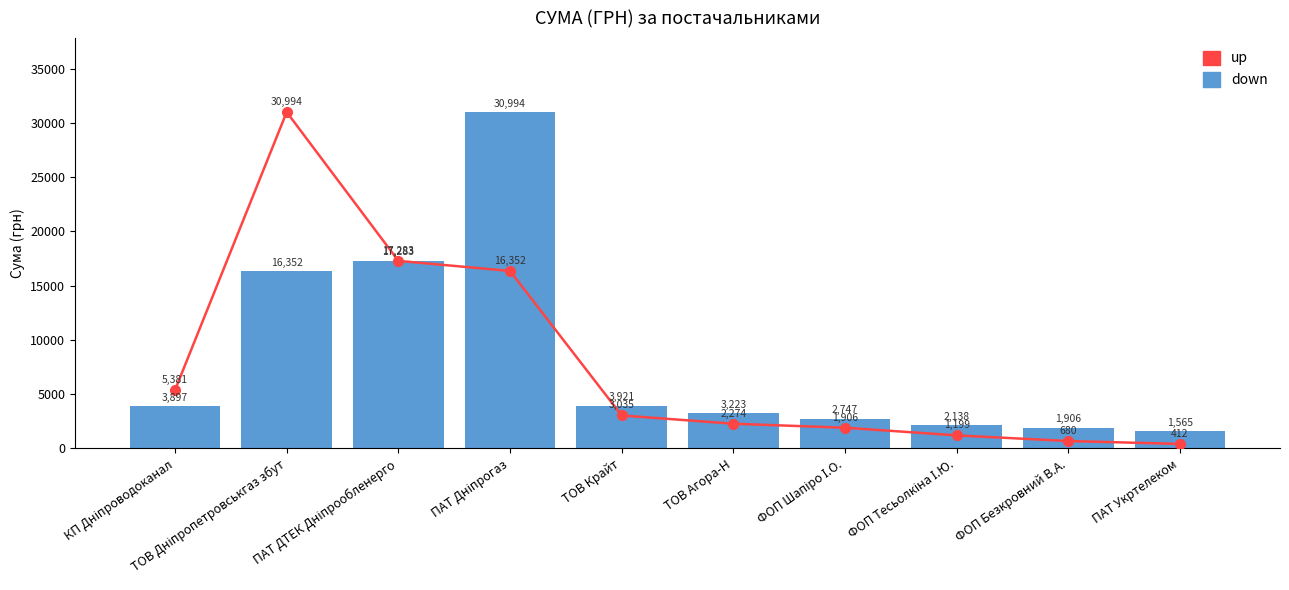

Between КП Дніпроводоканал and ТОВ Крайт, which is larger?

КП Дніпроводоканал